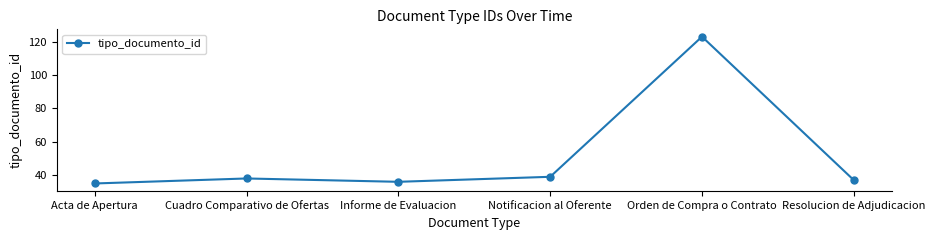

Reading left to right, what are all the values shown in this chart?

35	38	36	39	123	37